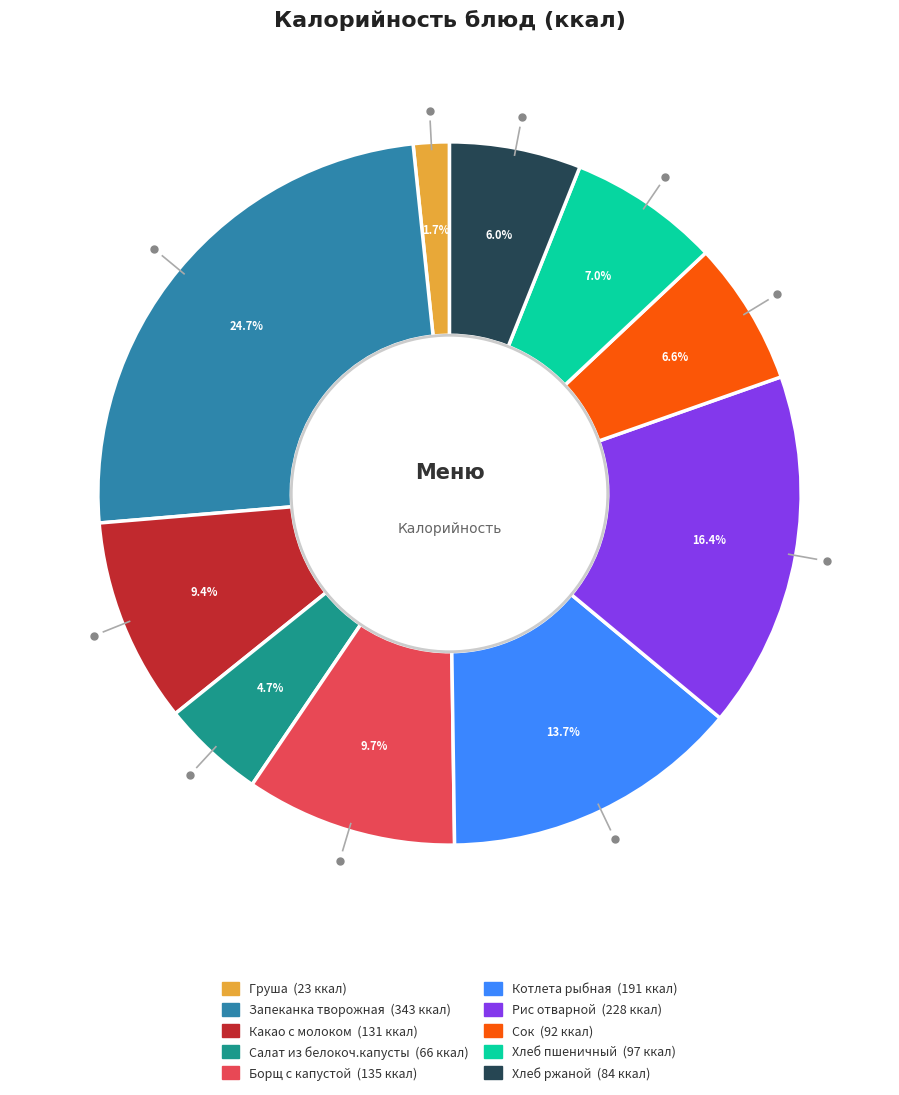

The Какао с молоком slice represents 2% of the pie. True or false?

False